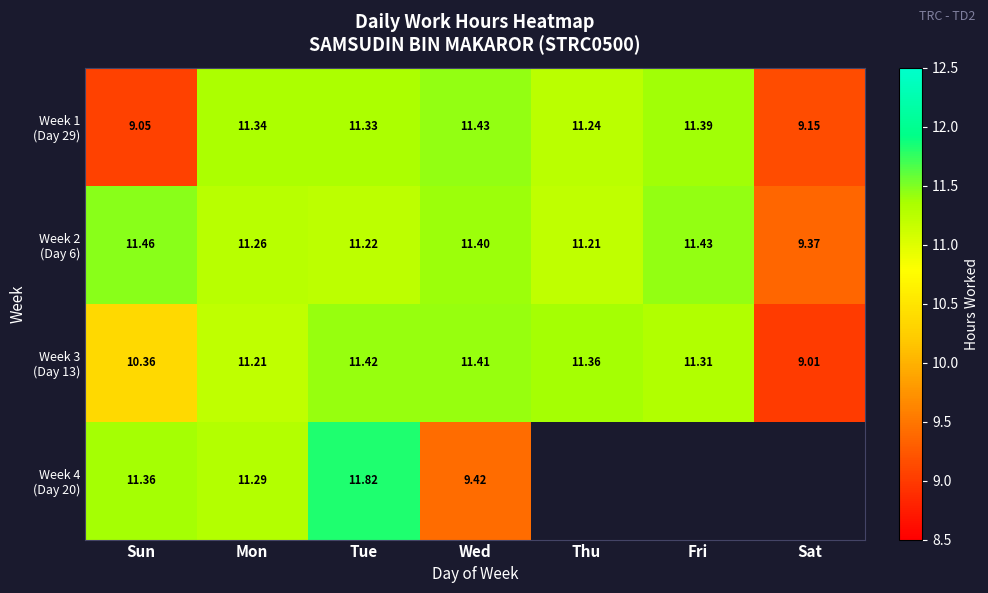

What is the total value across all series at Tue?

45.8